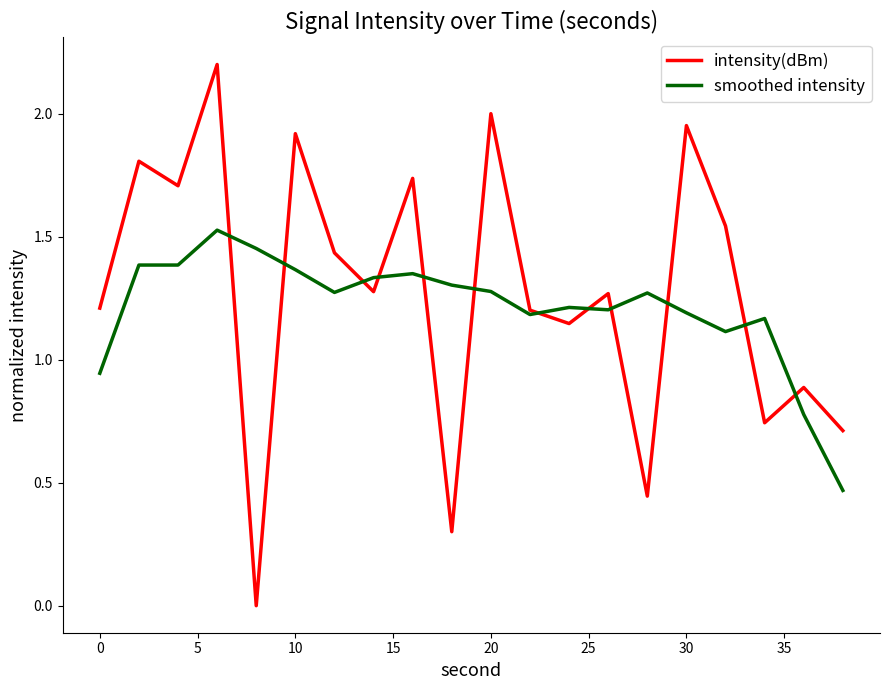

Which series has the widest spread of values?

intensity(dBm)